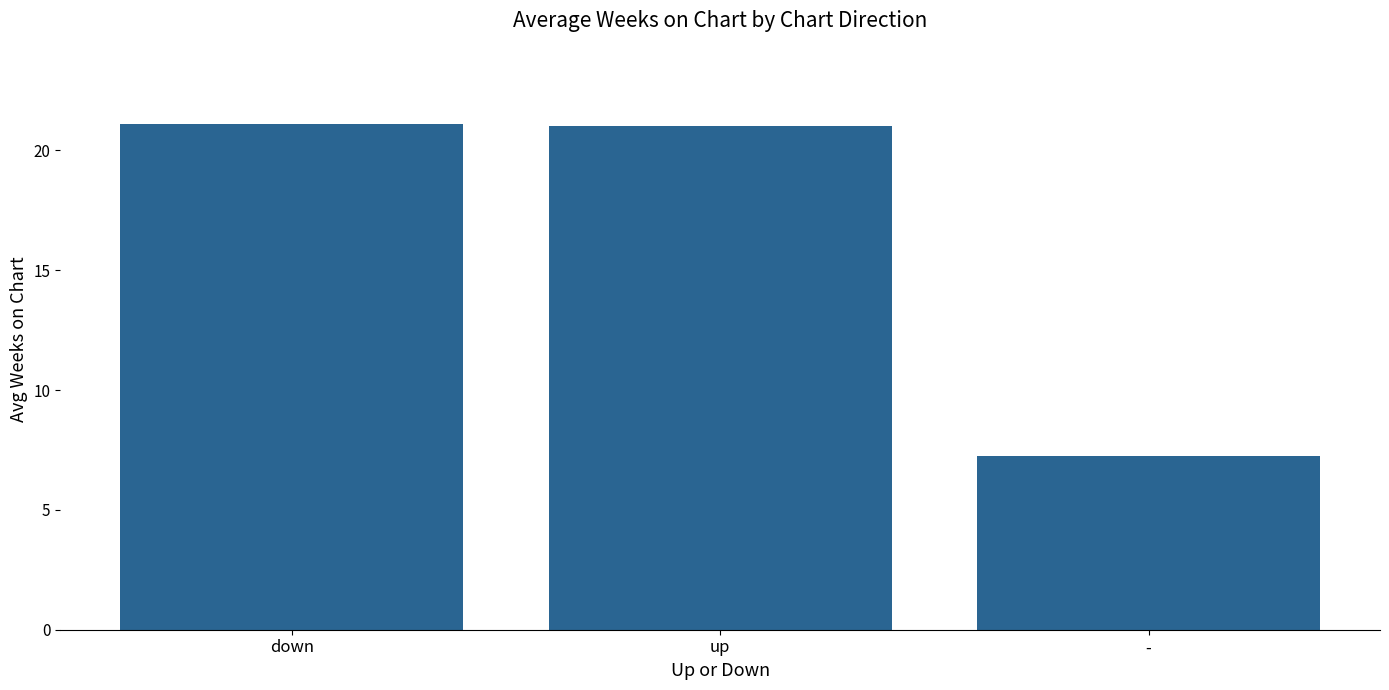

What is the difference between the maximum and minimum values?

13.9